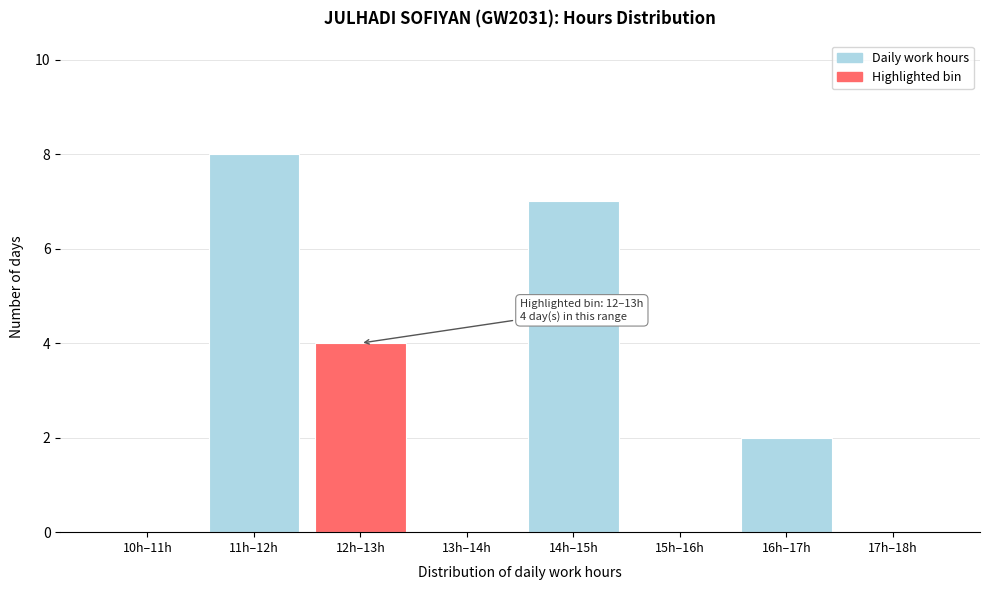

Reading left to right, transcribe all the data shown in this chart.

10h–11h=0	11h–12h=8	12h–13h=4	13h–14h=0	14h–15h=7	15h–16h=0	16h–17h=2	17h–18h=0